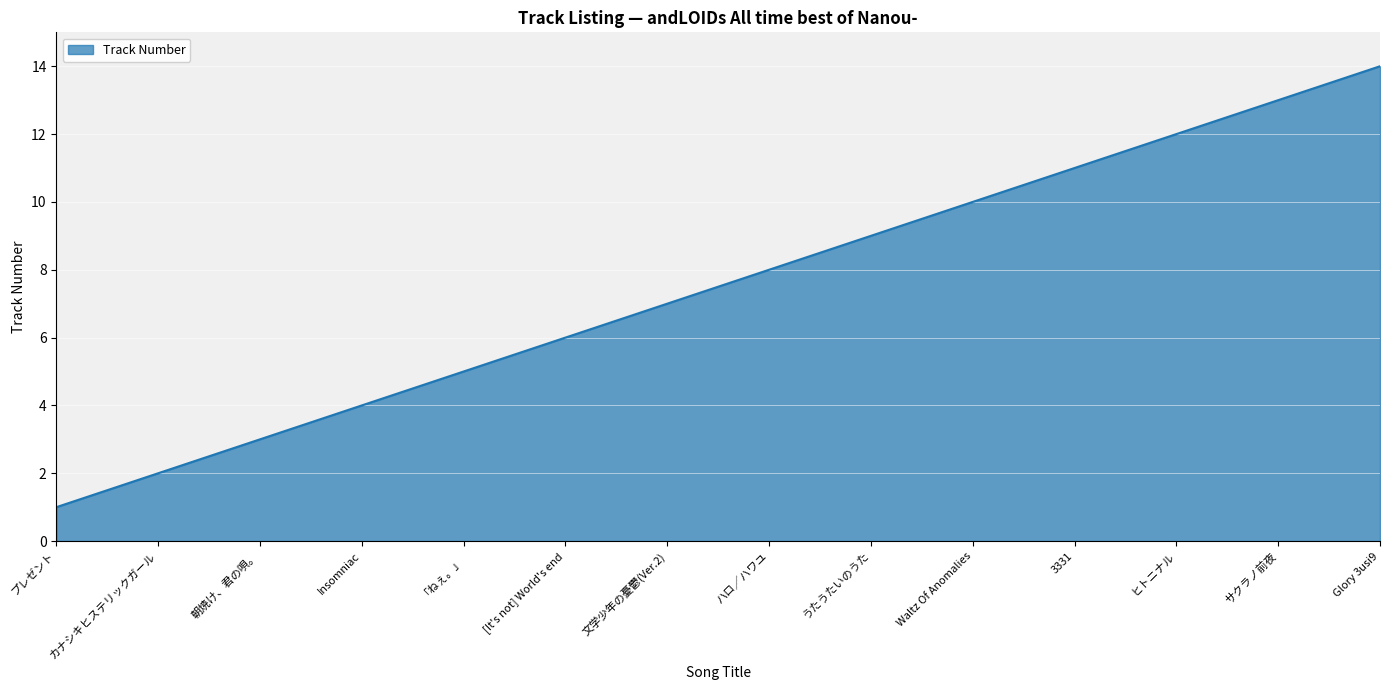

What is the sum of the values at Insomniac and 「ねぇ。」?

9